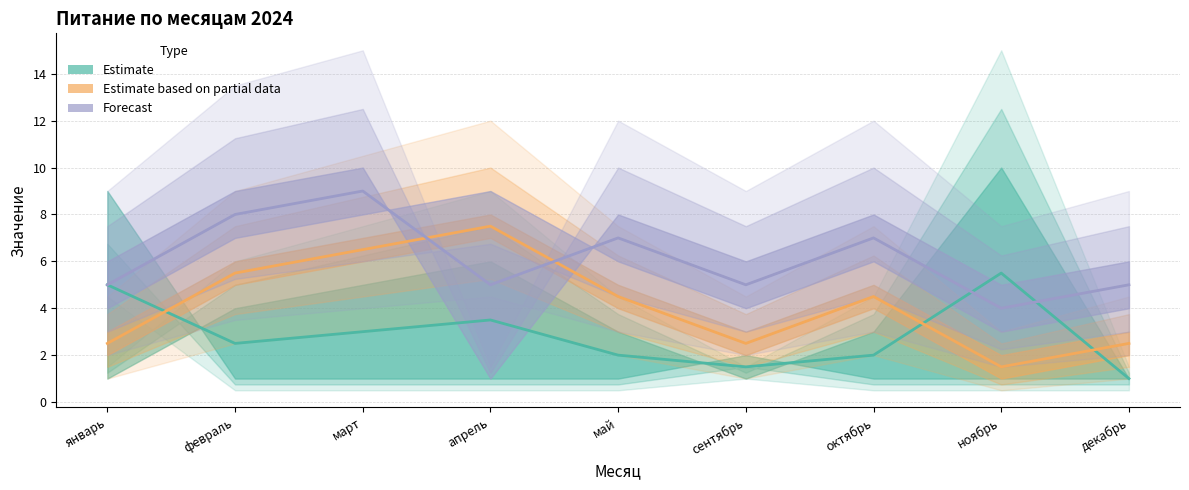

At which category does Estimate (нижняя) (line) reach its first local peak?

апрель